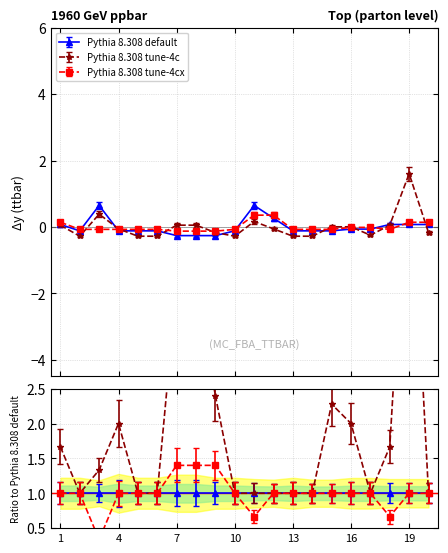

Which category has the highest value across all series?

19